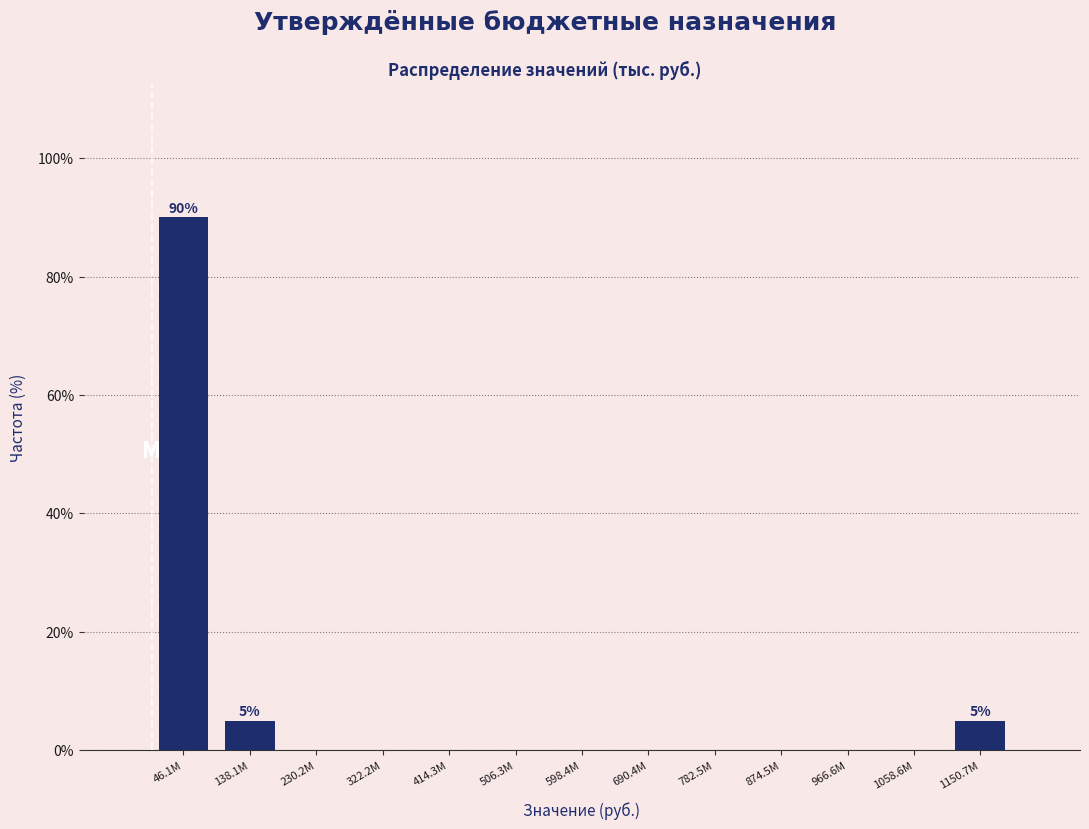

Reading left to right, transcribe all the data shown in this chart.

46.1M=90	138.1M=5	230.2M=0	322.2M=0	414.3M=0	506.3M=0	598.4M=0	690.4M=0	782.5M=0	874.5M=0	966.6M=0	1058.6M=0	1150.7M=5